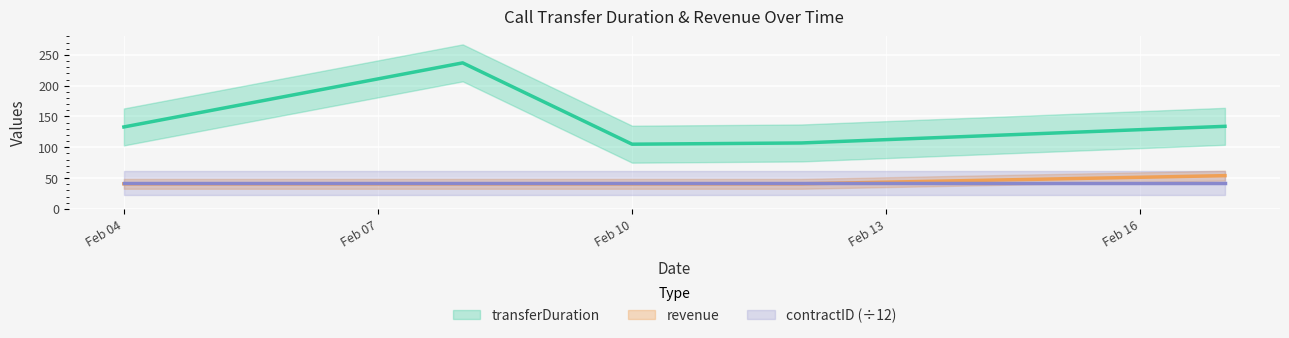

Where is the first local minimum for transferDuration?

Feb 10